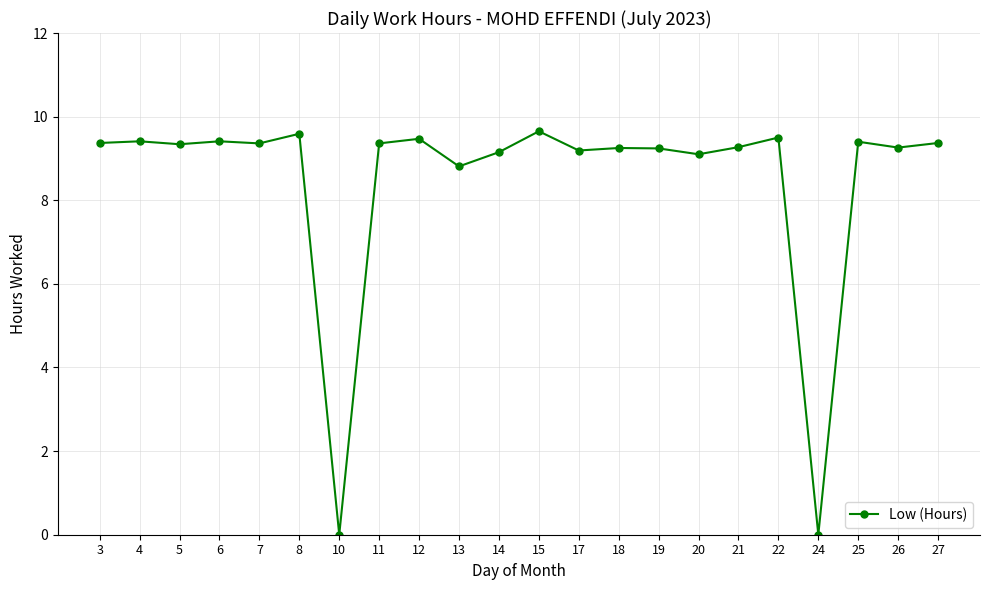

How many categories are shown in the chart?

22